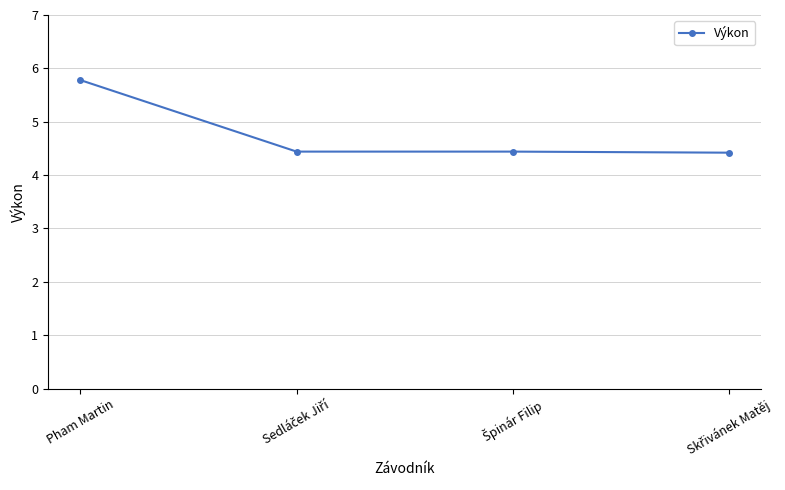

What is the difference between the maximum and minimum values?

1.4